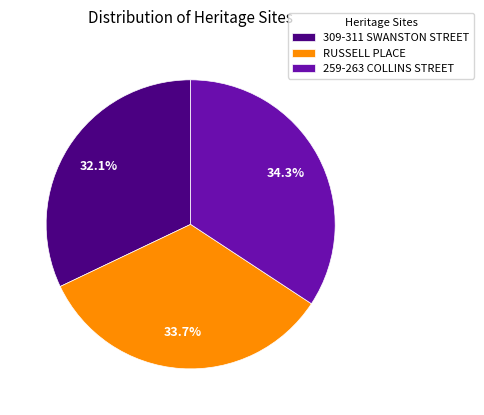

True or false: 309-311 SWANSTON STREET accounts for 43% of the total.

False